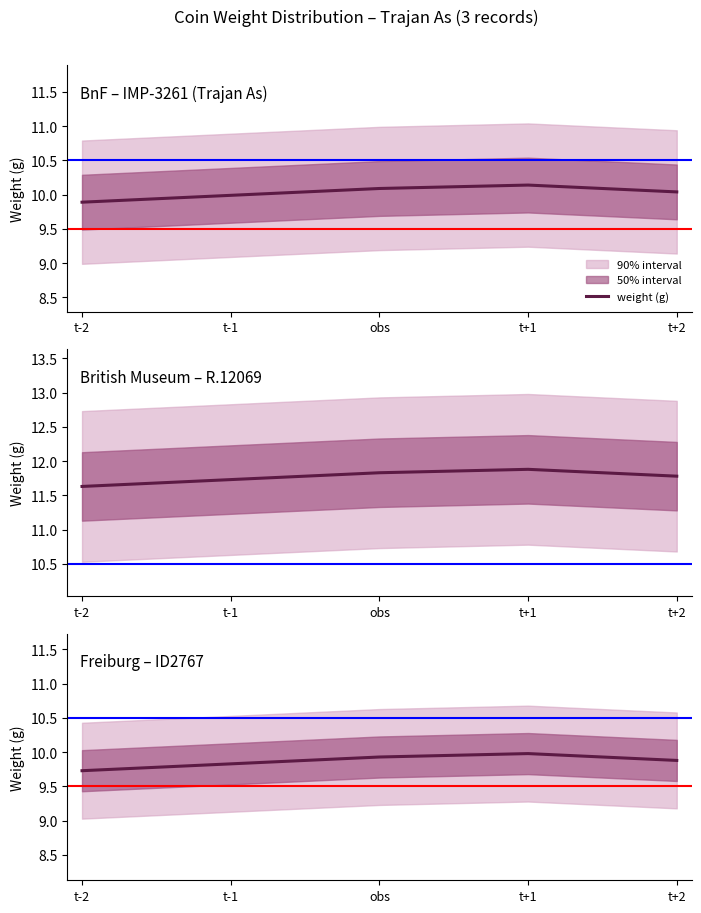

List the labels in order of upper ref value, smallest first.

t-2, t-1